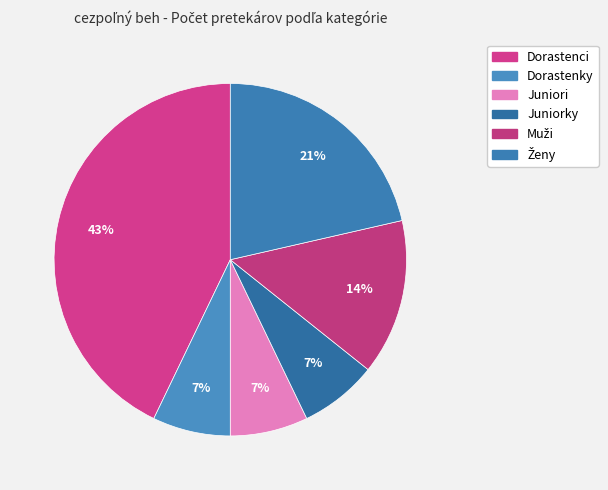

What percentage is NOT represented by Juniori?

92.9%